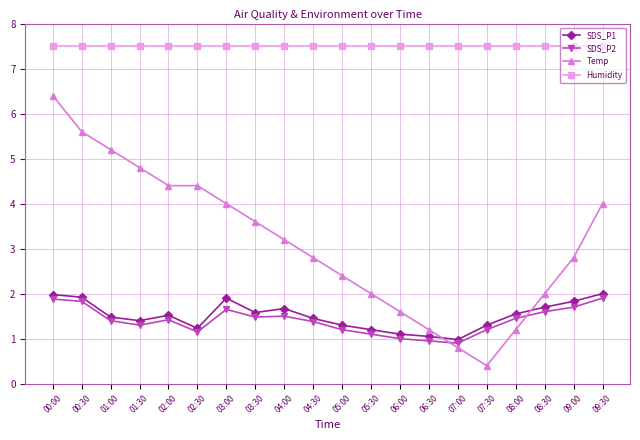

Does the chart have visible grid lines?

Yes